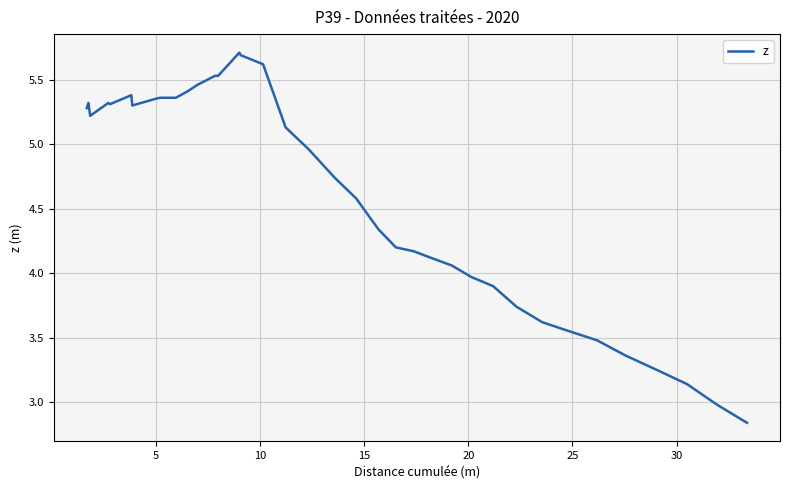

What is the difference between the maximum and minimum values?

2.9